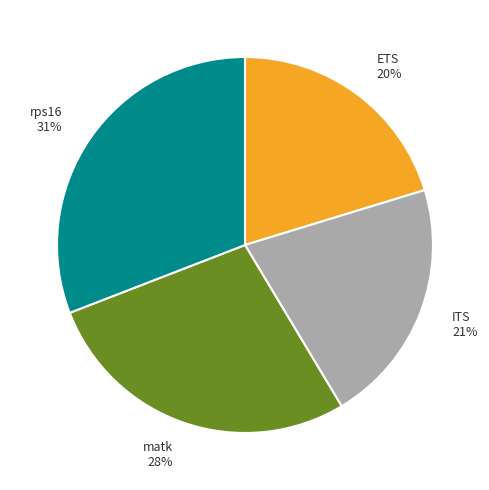

What percentage is the ITS slice, to the nearest percent?

21%